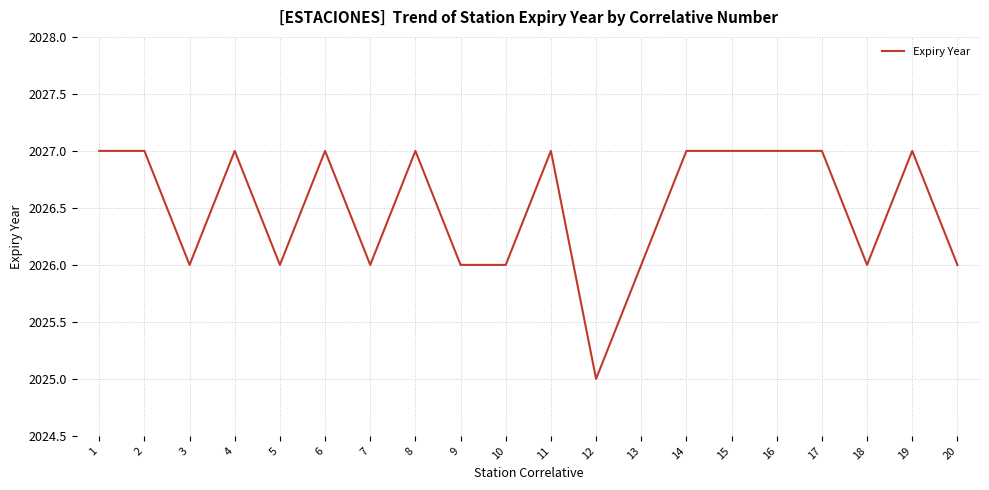

Does the chart have visible grid lines?

Yes